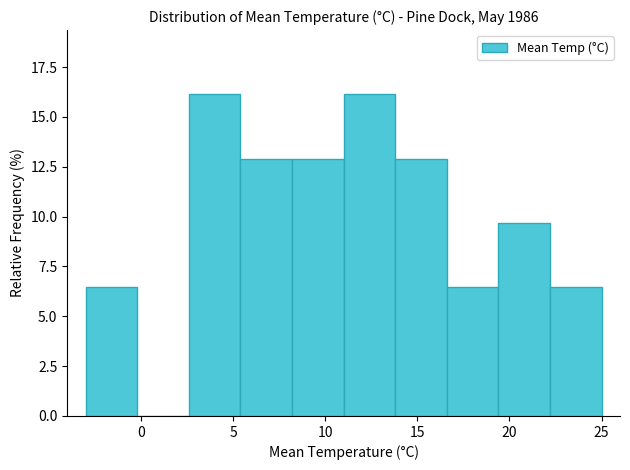

What is the height of the bar covering 16.6 to 19.4 on the x-axis? Neither the bar edges nor the heights are printed on the chart, so give them approximately, as read against the axes.

6.5